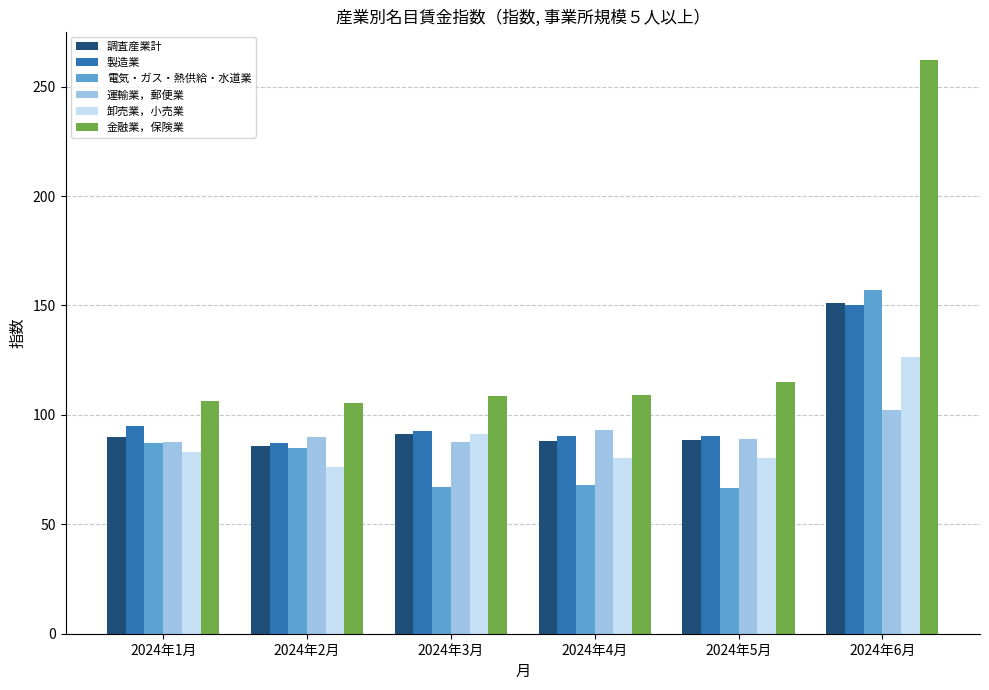

Where is 金融業，保険業 nearest to the value 183?

2024年5月